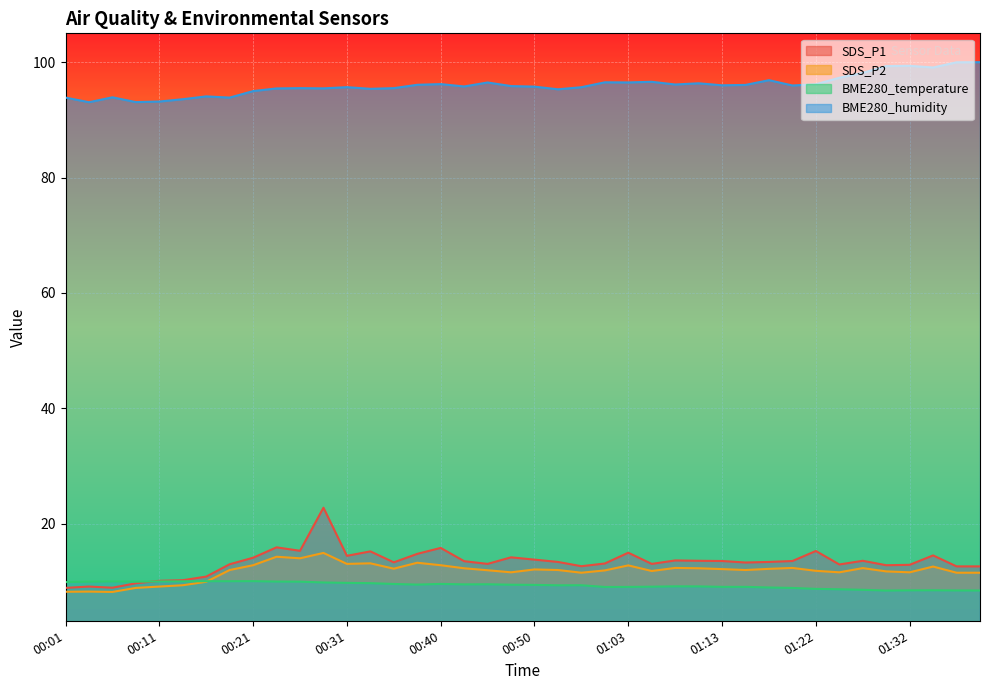

At which category does SDS_P1 reach its first local valley?

00:06